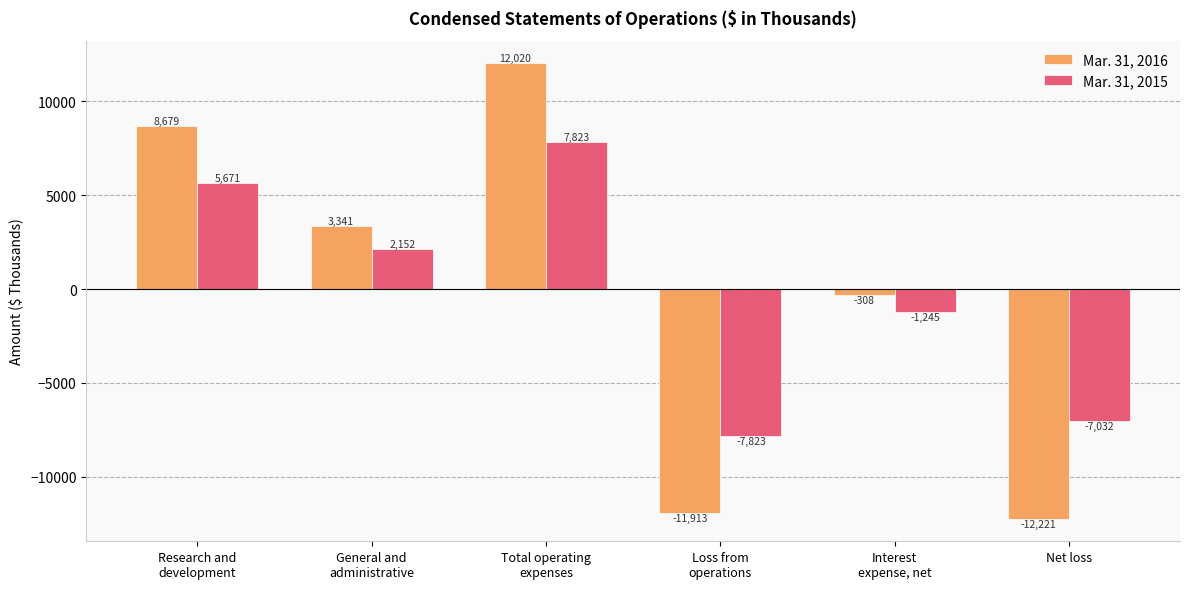

Count the number of categories in the chart.

6